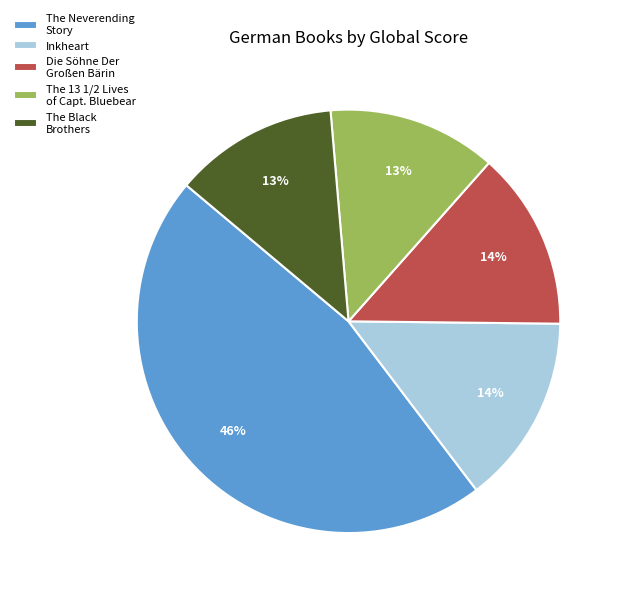

Does The Neverending Story represent more than half of the total?

No